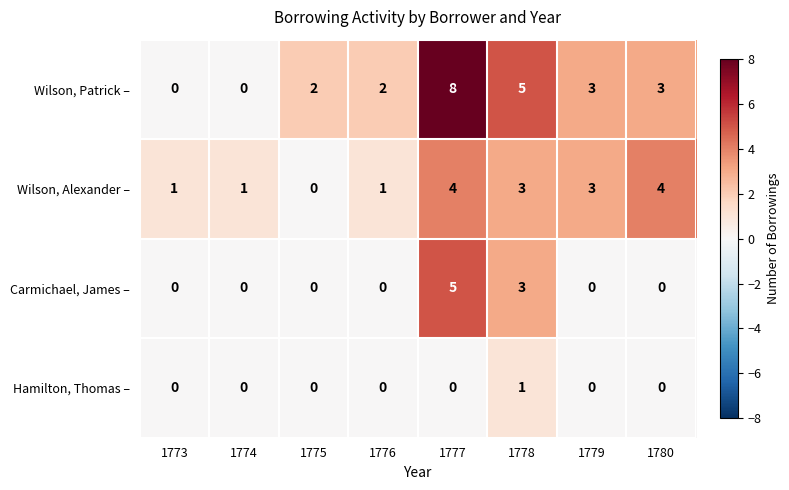

What is the total value across all series at 1778?

12